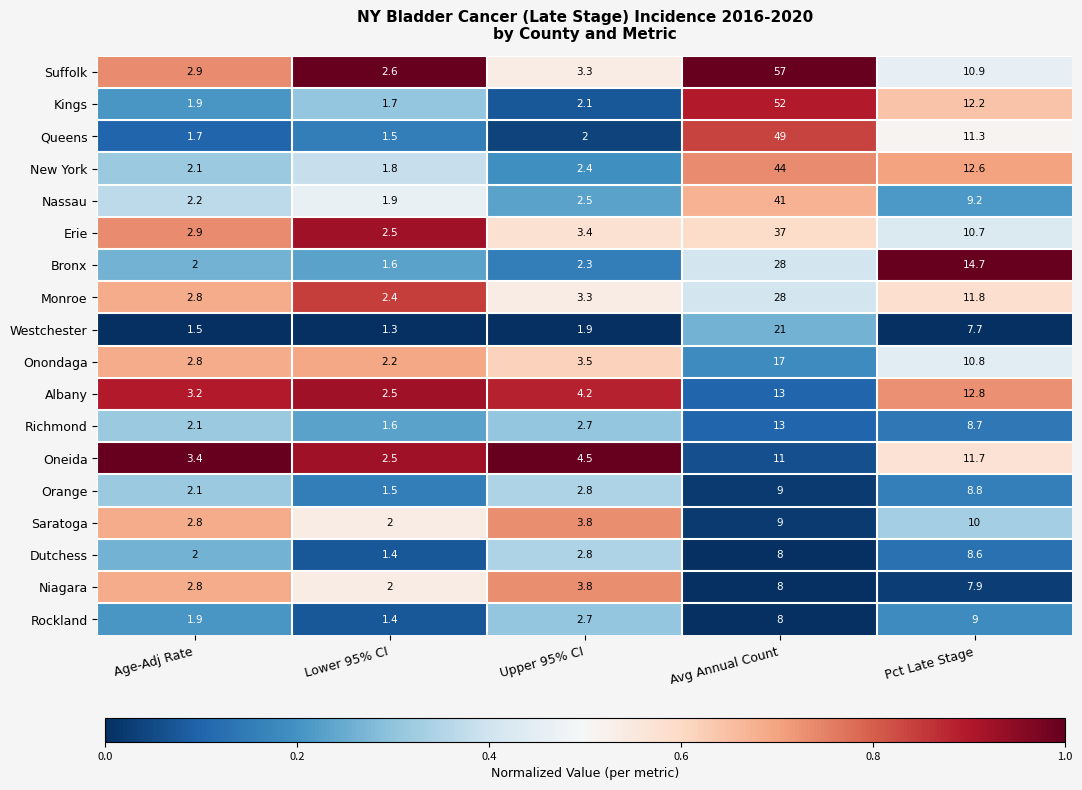

Which series has the largest range (max minus min)?

Suffolk